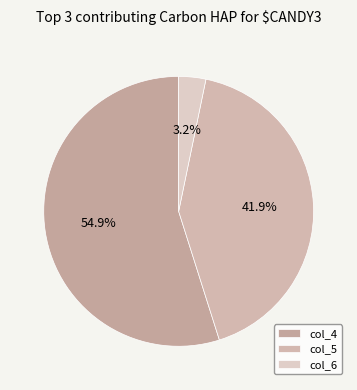

How many slices are in this pie chart?

3